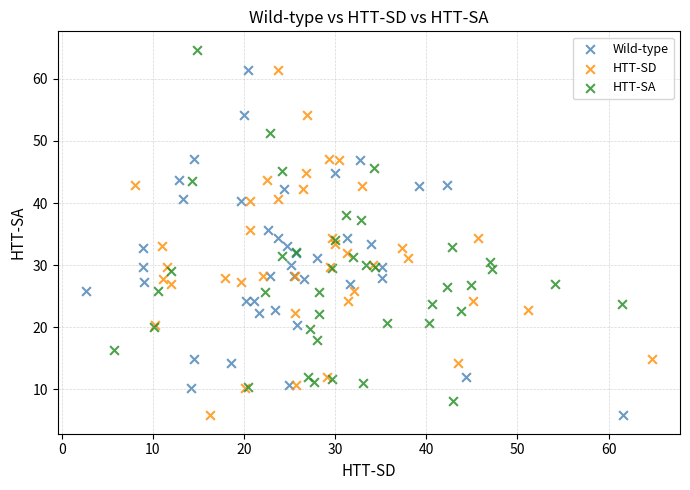

Which series reaches the maximum Y coordinate?

HTT-SA